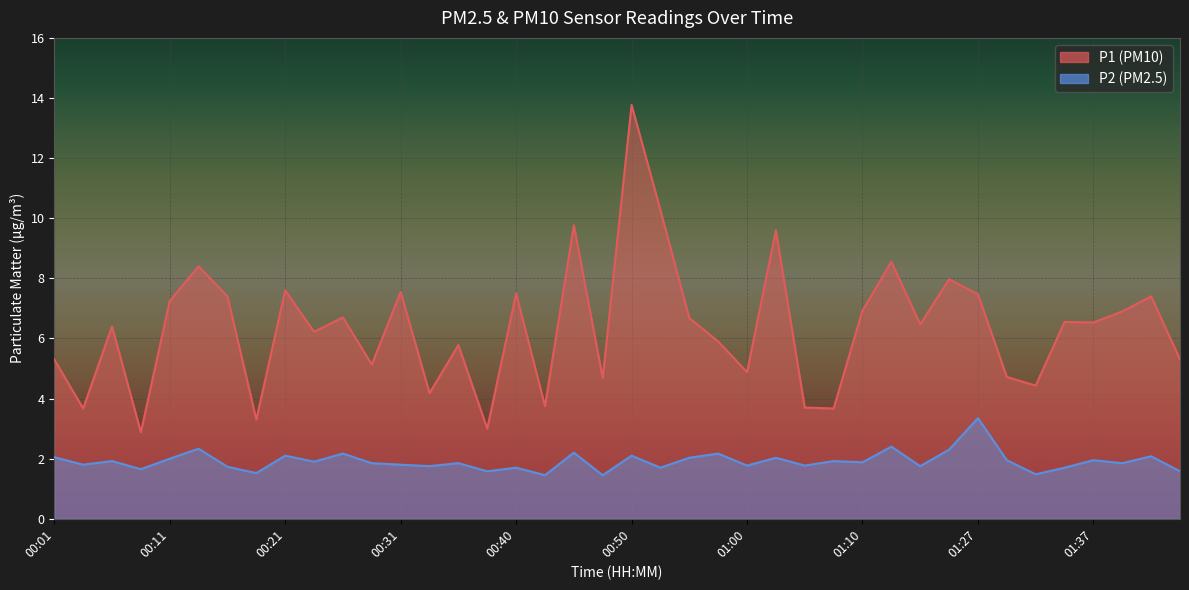

Rank the series by their average value, from highest to lowest.

P1, P2